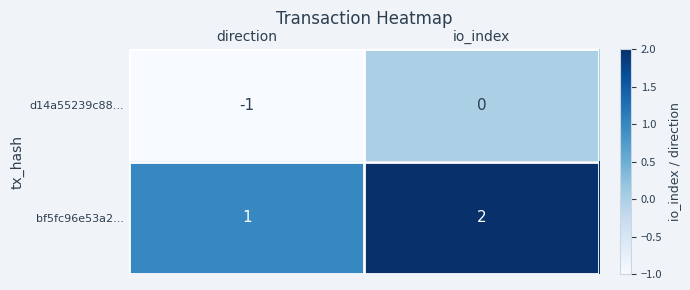

Rank the series by their maximum value, from lowest to highest.

d14a55239c88..., bf5fc96e53a2...